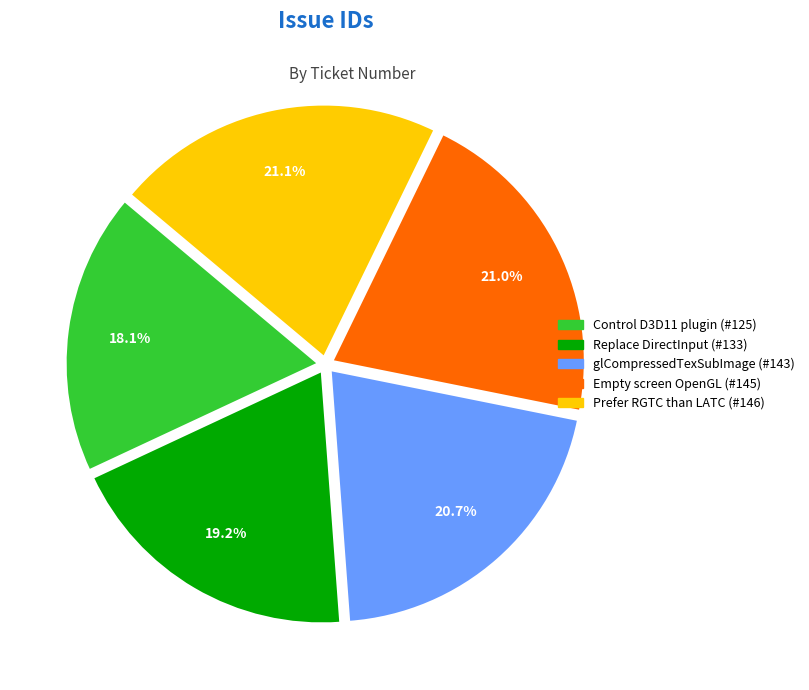

To the nearest percent, what is the difference between the largest and smallest slice percentages?

3%